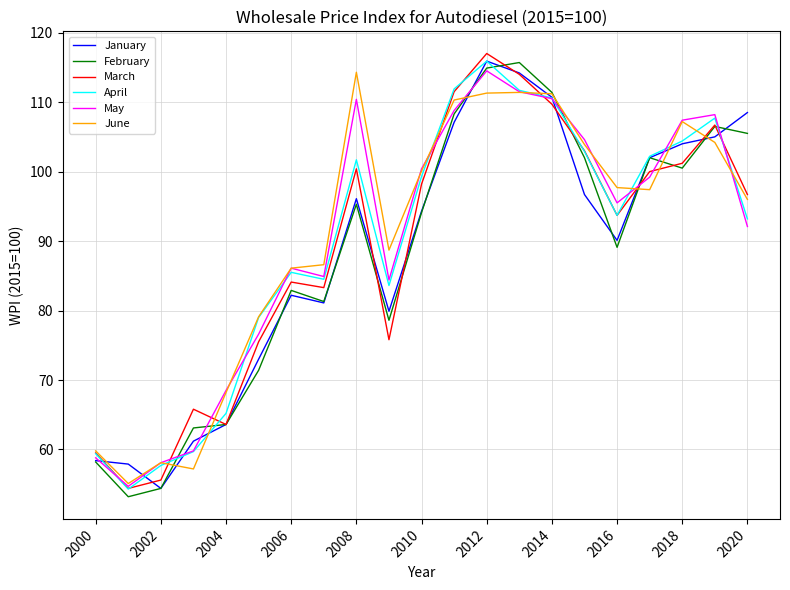

What is the greatest value displayed?

117.0